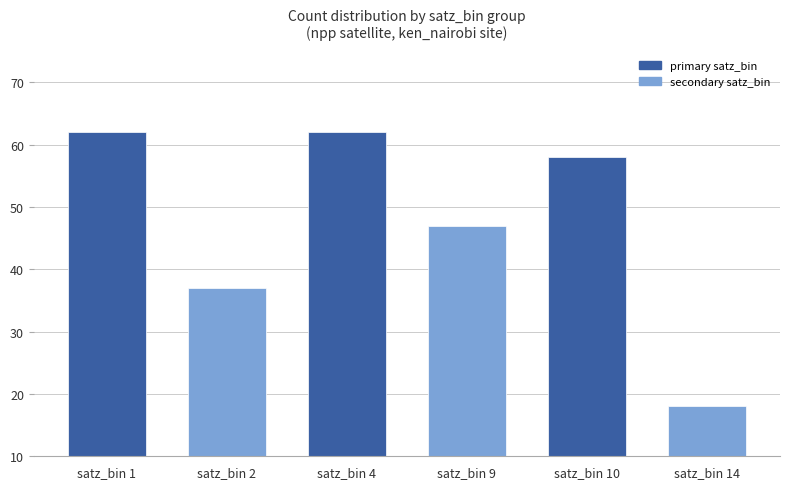

The value at satz_bin 2 is 14. True or false?

False